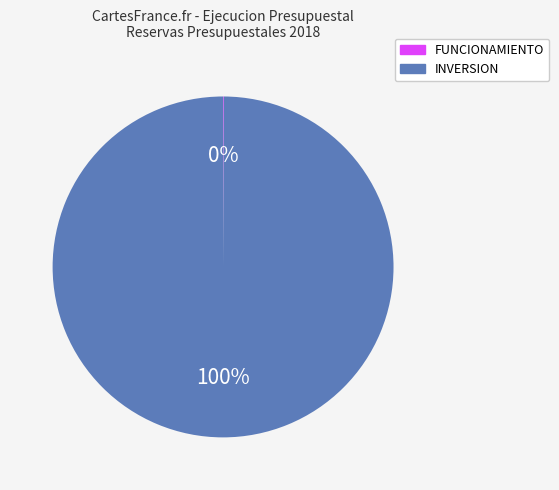

What percentage is the INVERSION slice, to the nearest percent?

100%